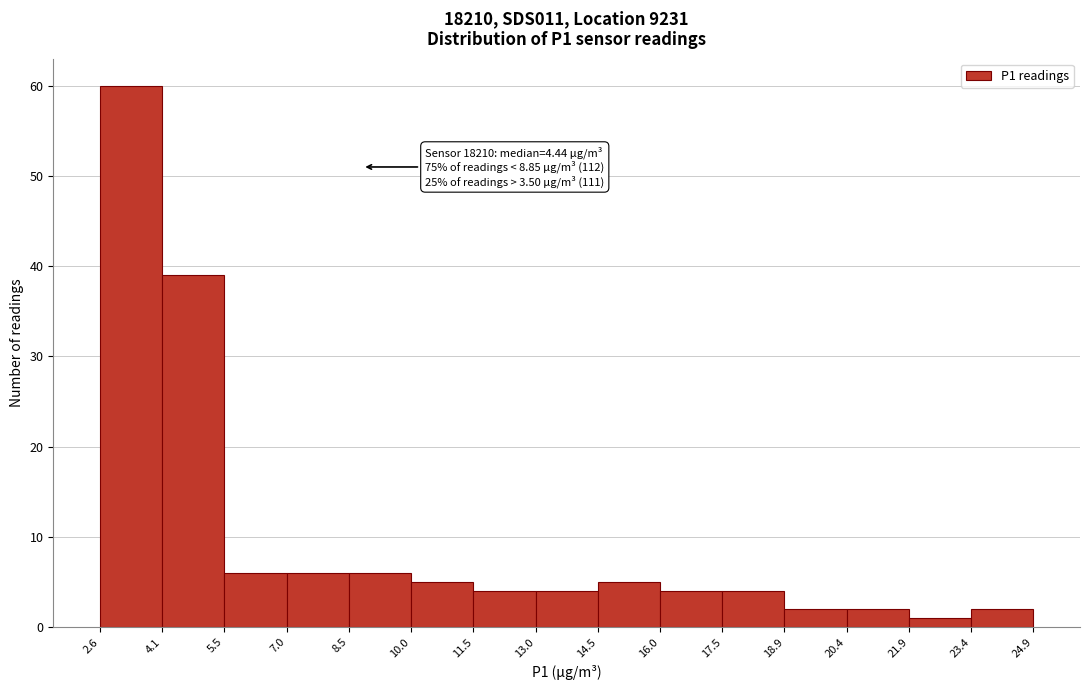

Which range on the x-axis has the tallest bar?

2.6 to 4.1